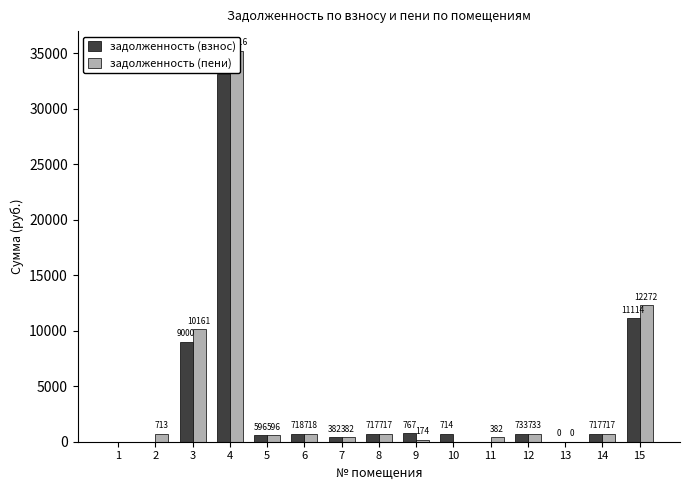

What is the sum of all задолженность (пени) values?

62781.3